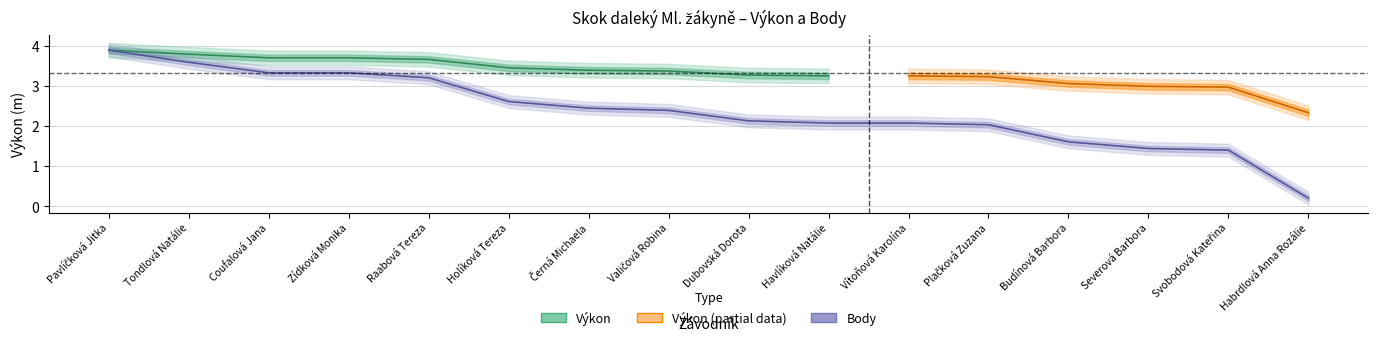

What is the change in value from Holíková Tereza to Severová Barbora?

-1.2